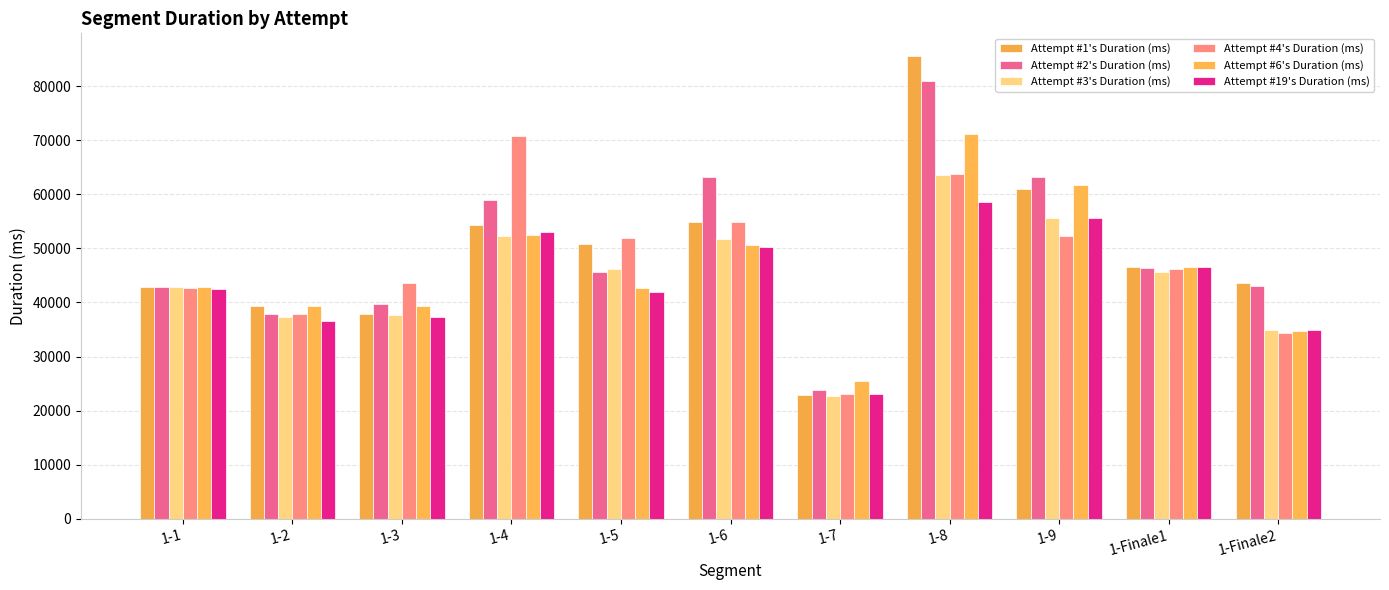

What is the difference between the maximum and minimum values in the Attempt #19's Duration (ms) series?

35487